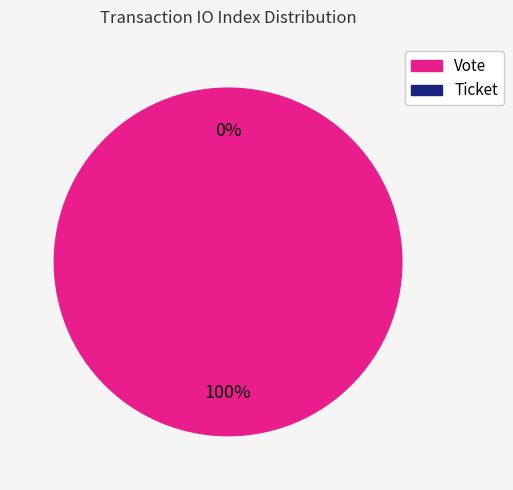

How many segments does this pie chart have?

2